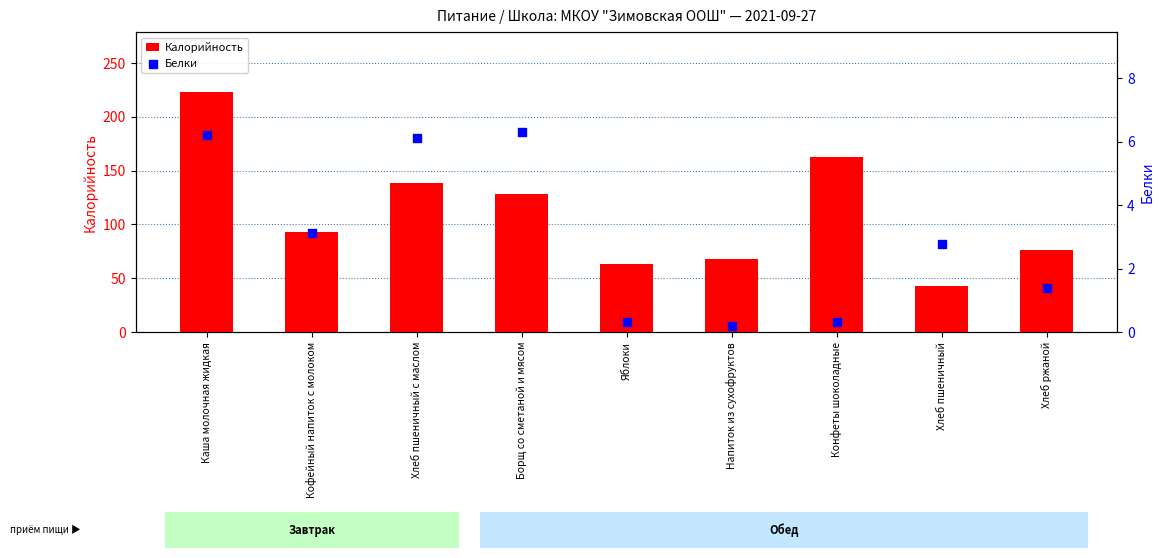

Which series has the largest Y range (max minus min)?

Калорийность